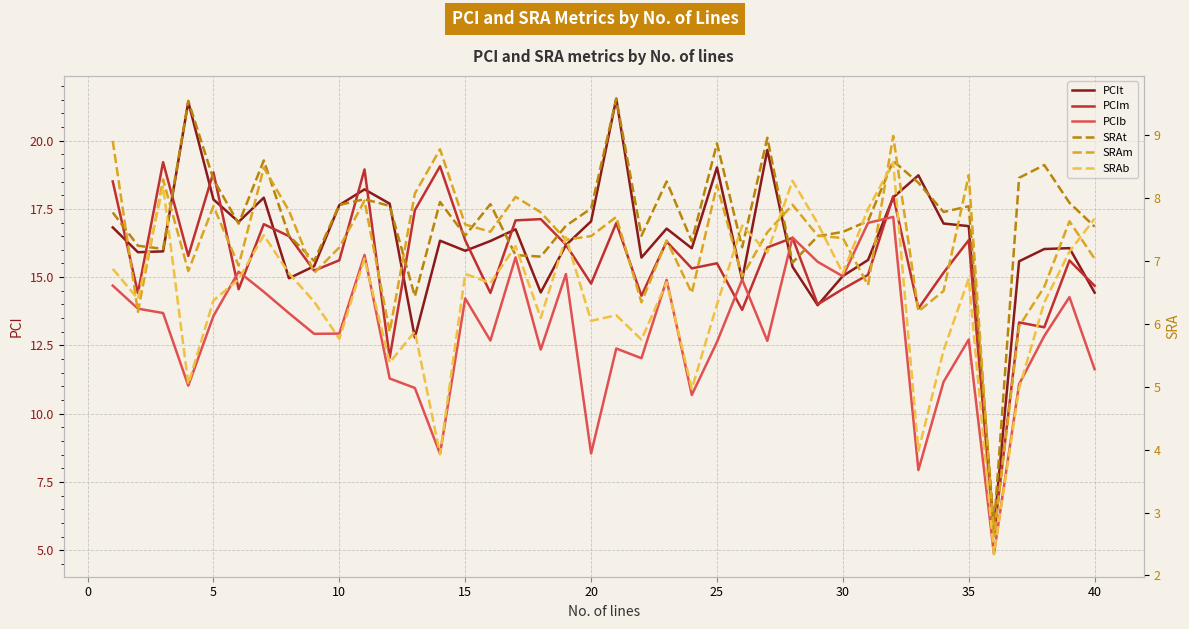

Is it true that PCIt equals 6.8 at 15?

False